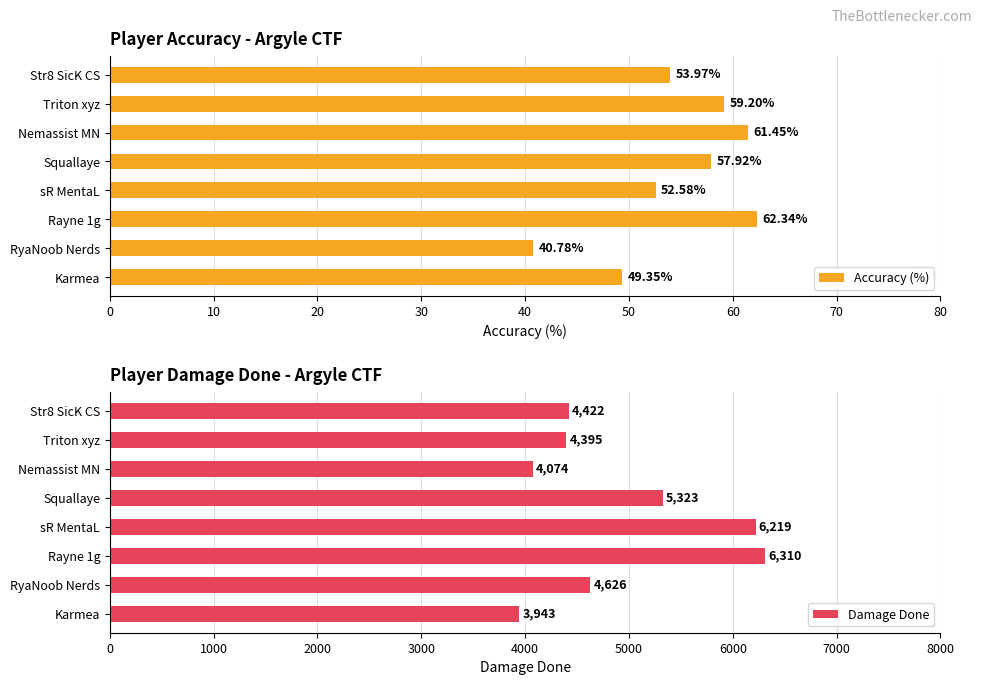

What value does the Accuracy (%) series have at sR MentaL?

52.6